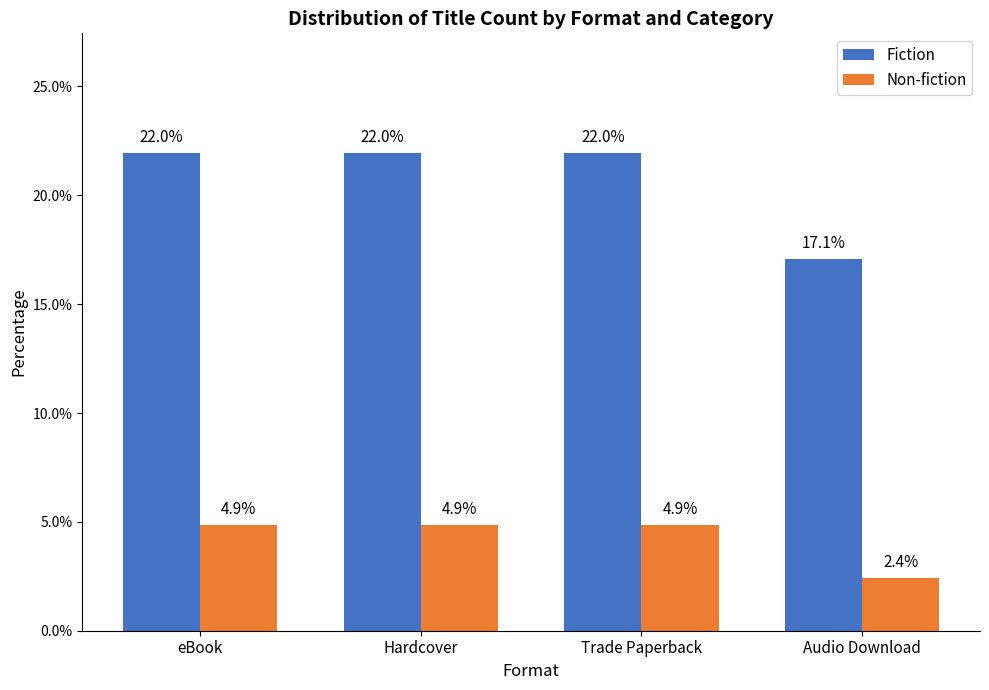

What are all the series names shown in the legend?

Fiction, Non-fiction